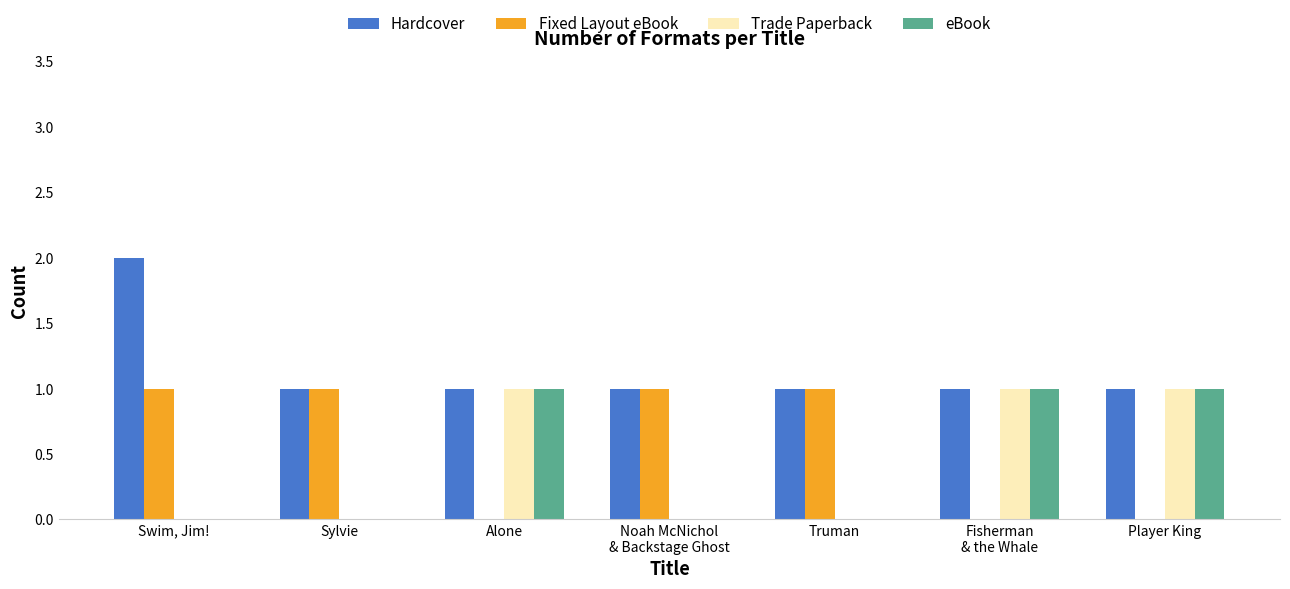

What are all the series names shown in the legend?

Hardcover, Fixed Layout eBook, Trade Paperback, eBook